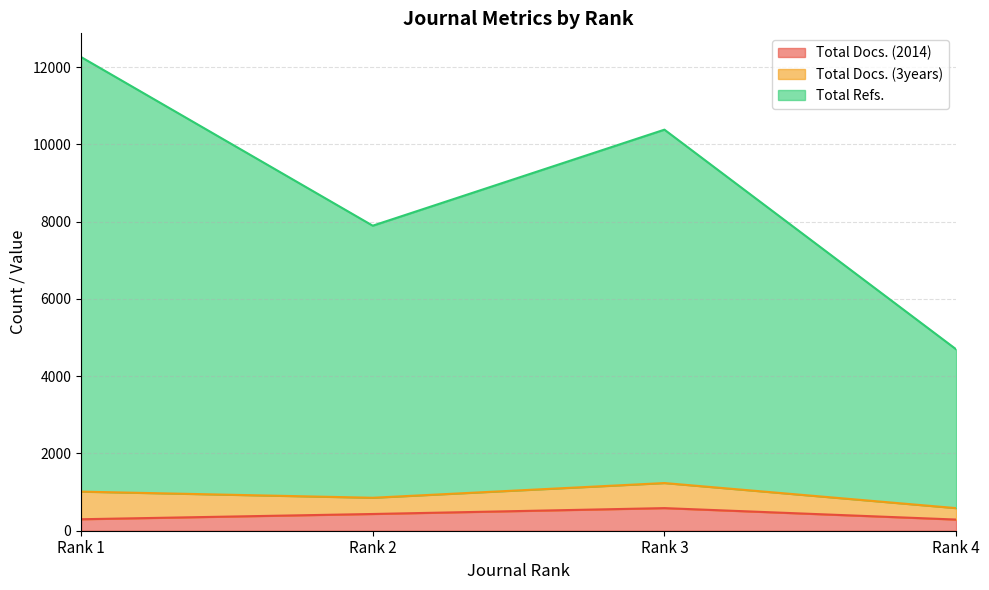

In Total Docs. (3years), how many points are lower than both neighbors (excluding endpoints)?

1